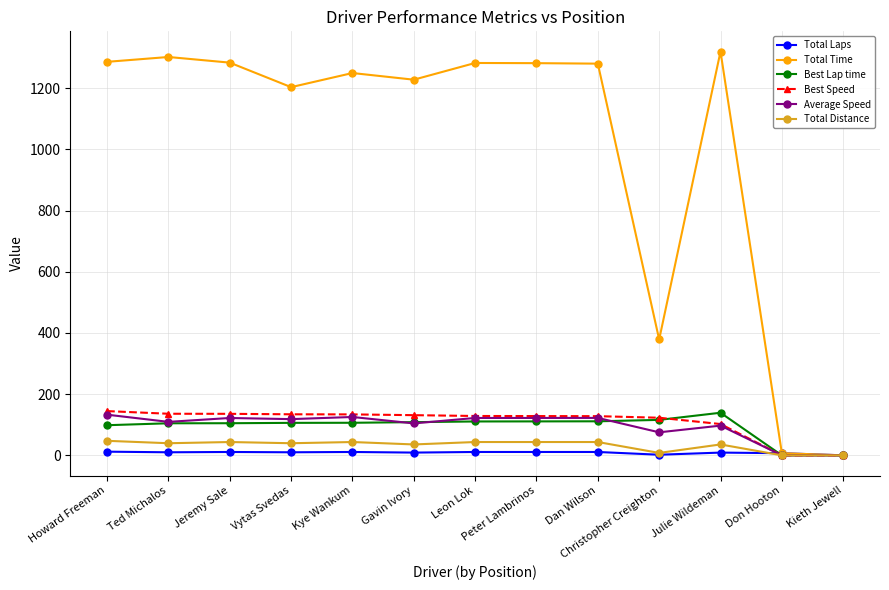

What is the average value of the Best Lap time series?

93.6